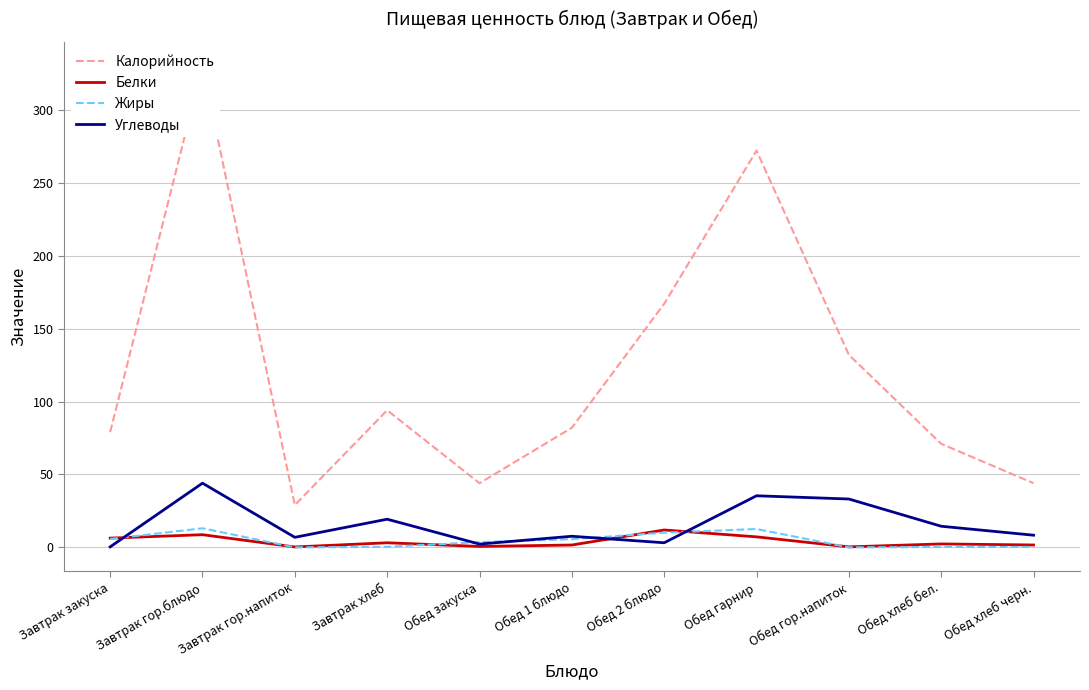

What is the approximate value of Белки at Завтрак закуска?

6.4